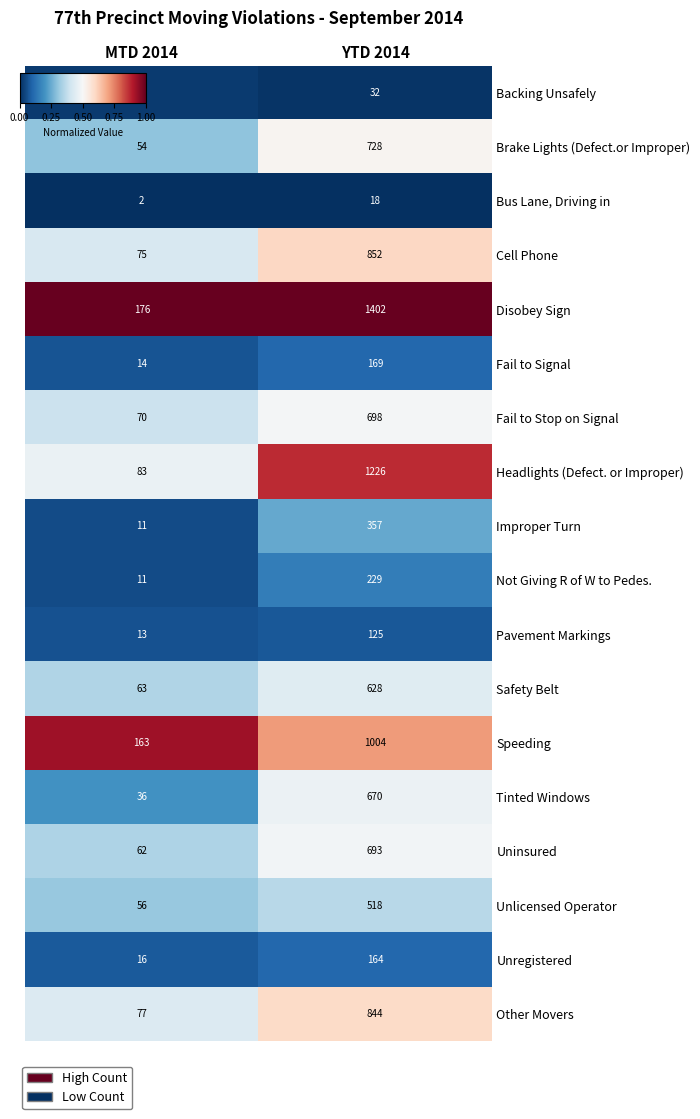

What is the total value across all series at YTD 2014?

10357